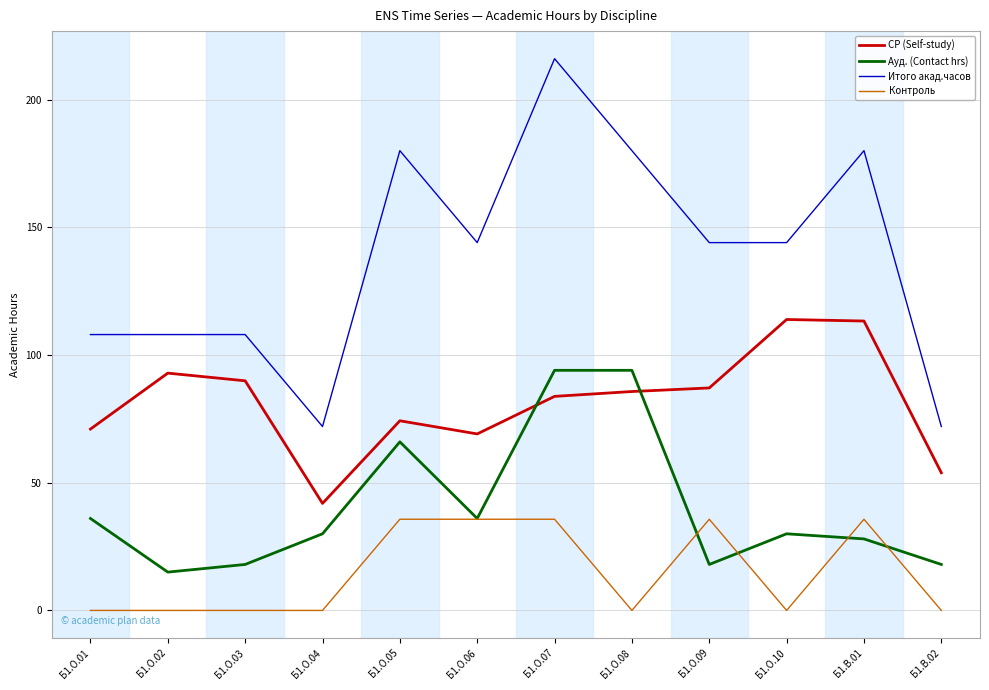

List the series in order of their peak value, lowest first.

Контроль, Ауд. (Contact hrs), СР (Self-study), Итого акад.часов